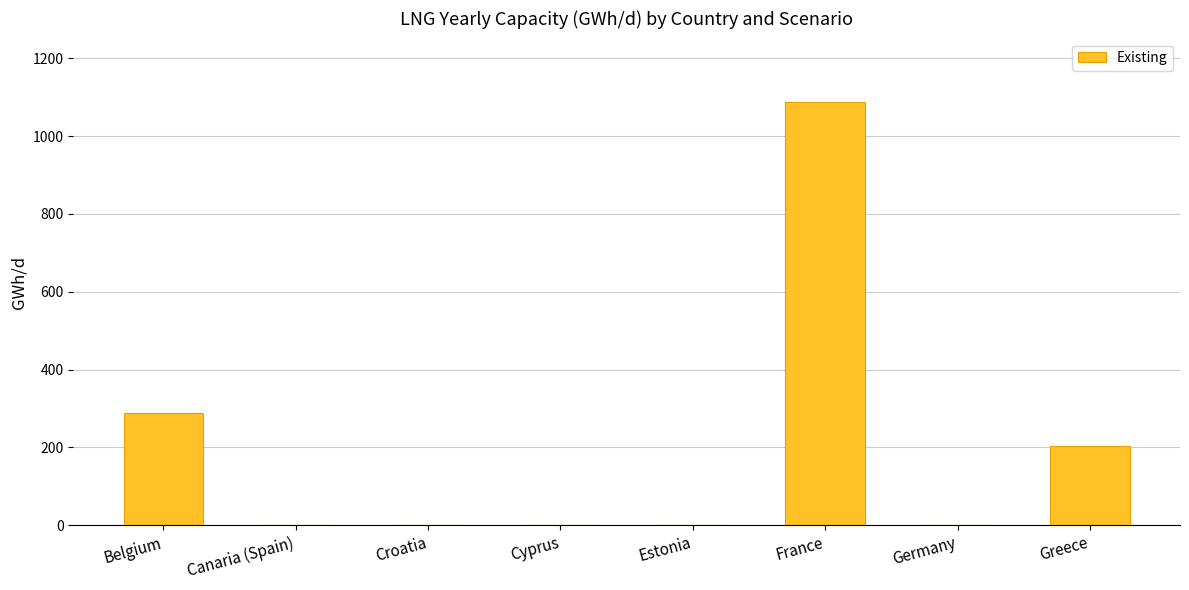

How many data points does each series have?

8